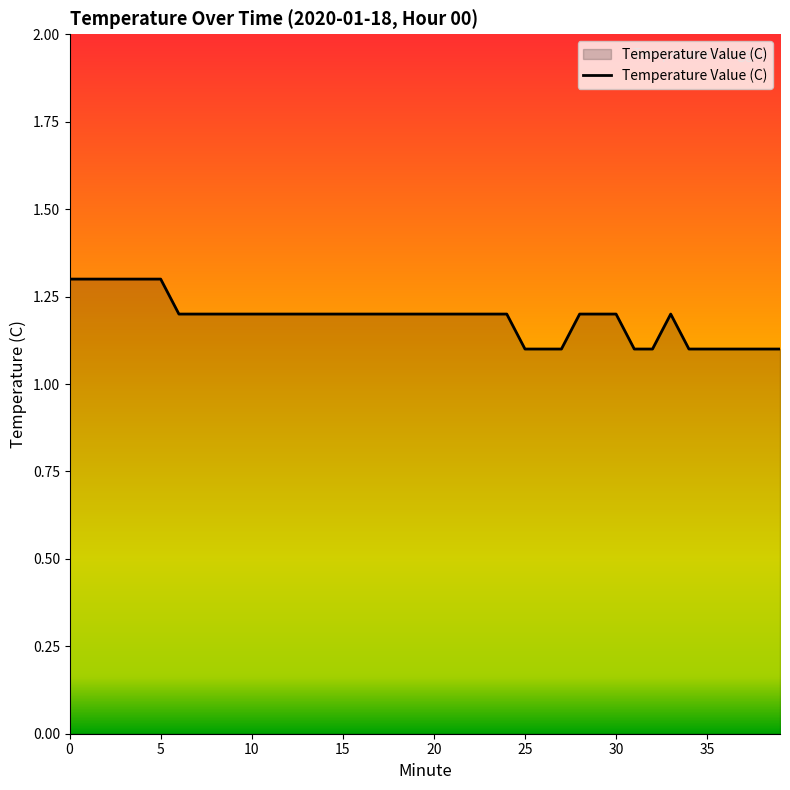

What is the minimum value shown in the chart?

1.1